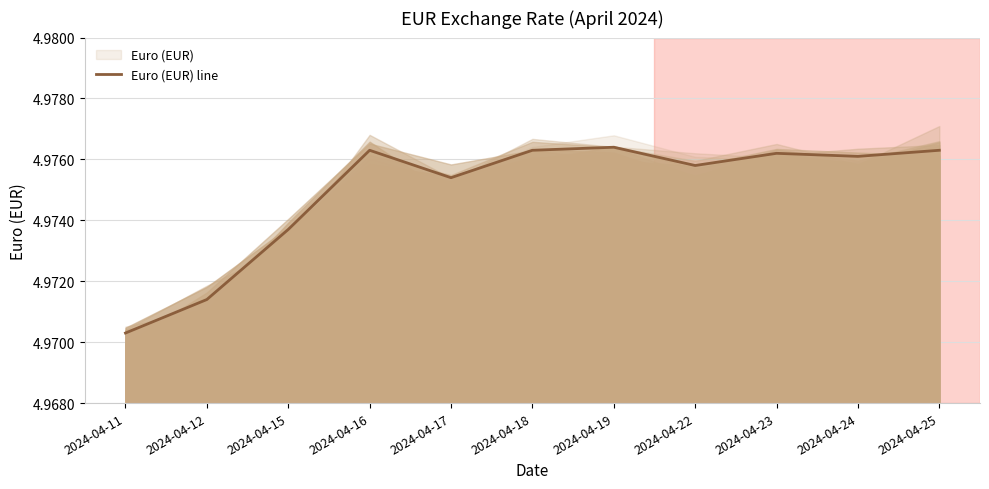

Rank the categories by value from lowest to highest.

2024-04-11, 2024-04-12, 2024-04-15, 2024-04-17, 2024-04-22, 2024-04-24, 2024-04-23, 2024-04-16, 2024-04-18, 2024-04-25, 2024-04-19